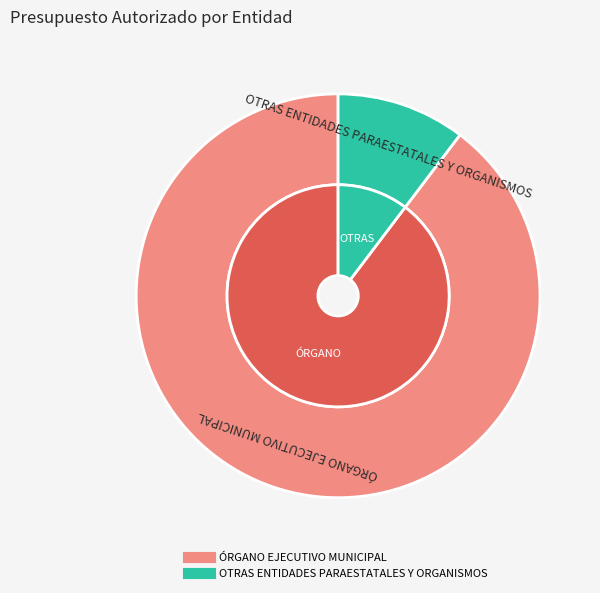

What is the largest slice in the pie chart?

ÓRGANO EJECUTIVO MUNICIPAL